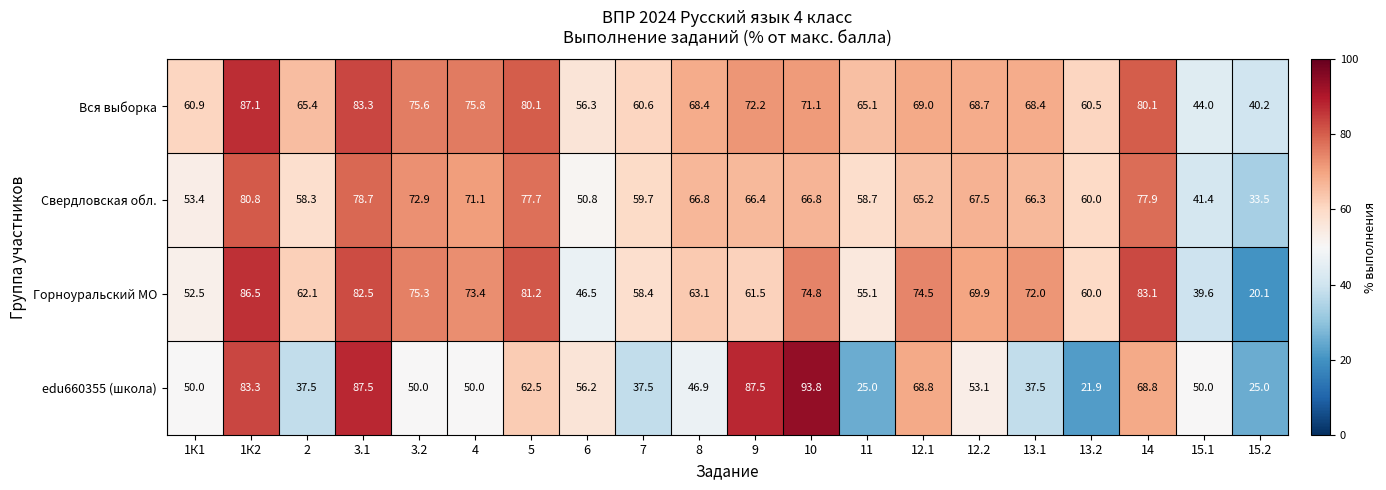

At how many categories does at least one series exceed 58?

17